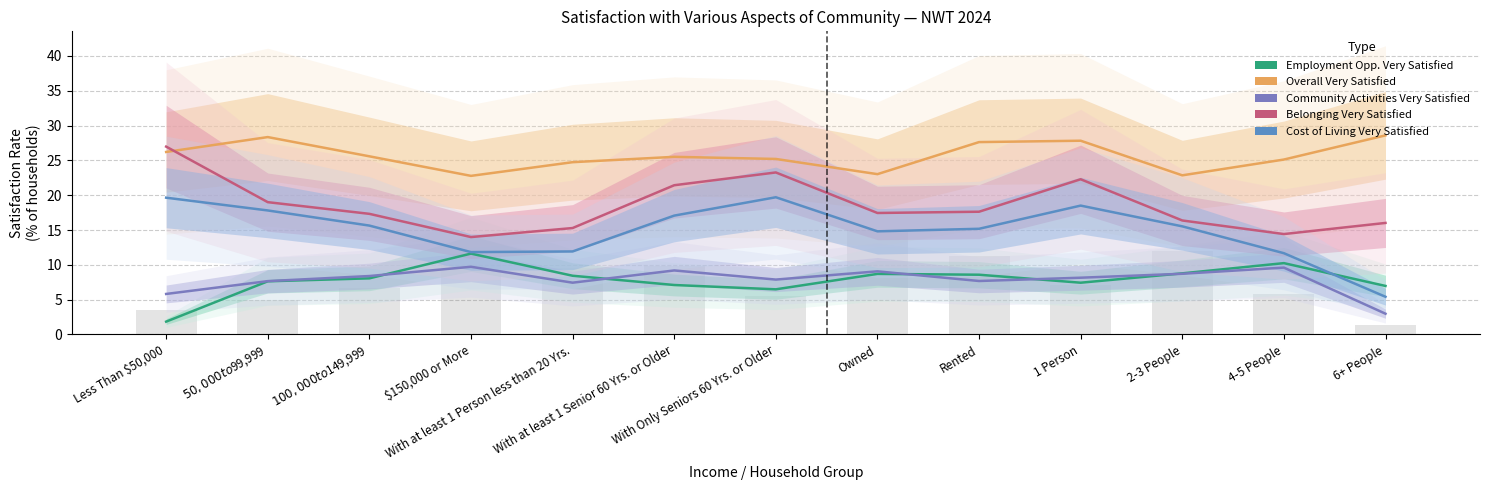

What is the label of the 4th bar from the right?

1 Person